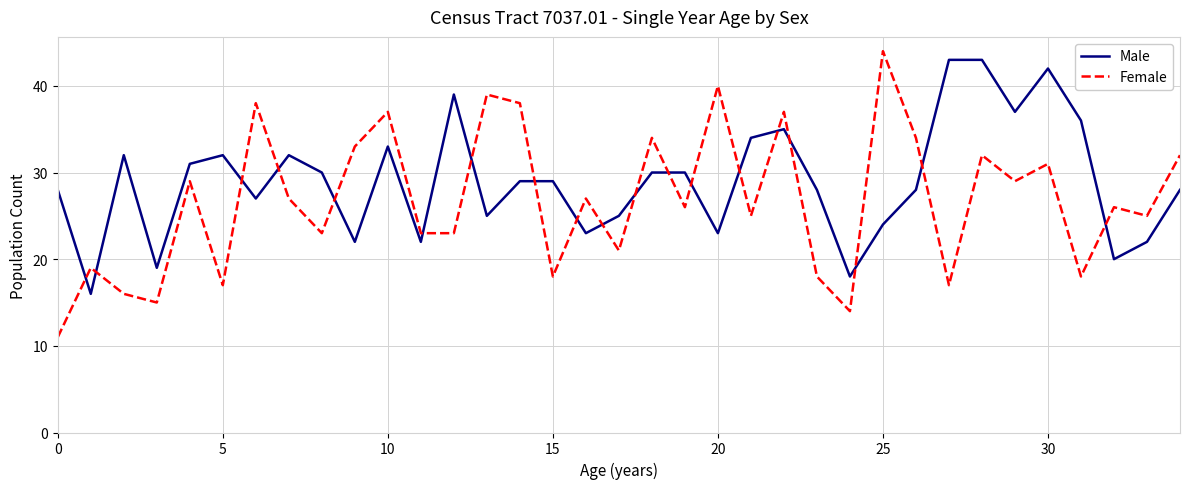

What are all the series names shown in the legend?

Male, Female